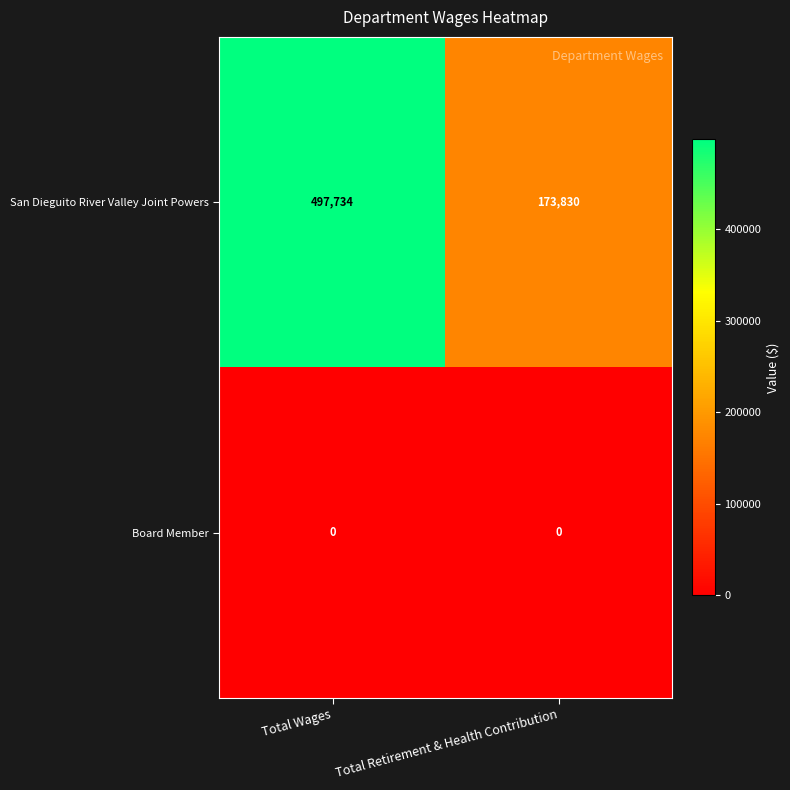

At how many categories does at least one series exceed 358692?

1